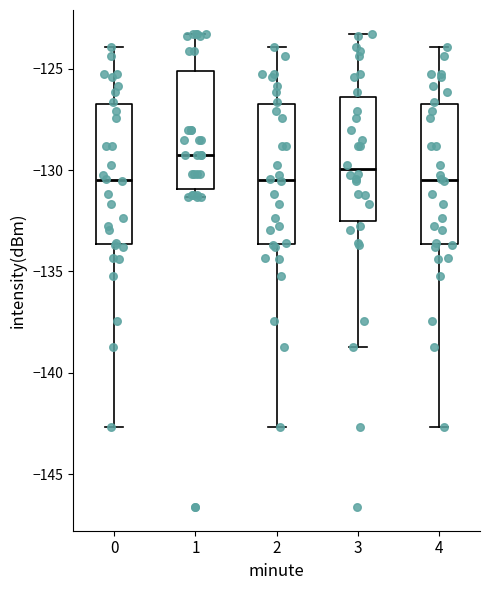

Where does the lower whisker of the box at x = 0 end on the y-axis? The values are not printed on the chart, so give them approximately, as read against the axis.

-142.5